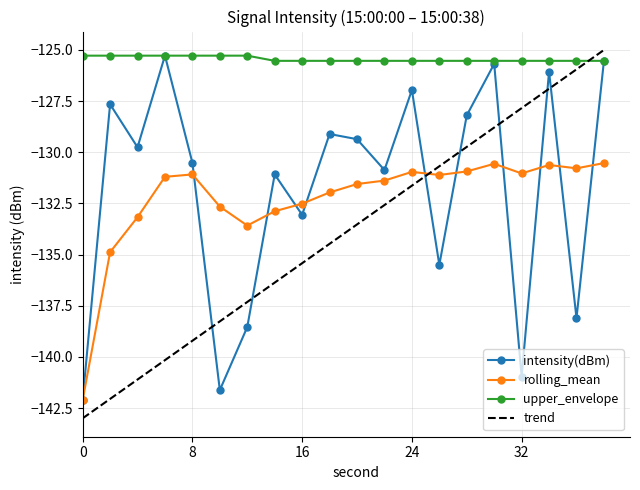

True or false: upper_envelope and rolling_mean cross at least once.

False